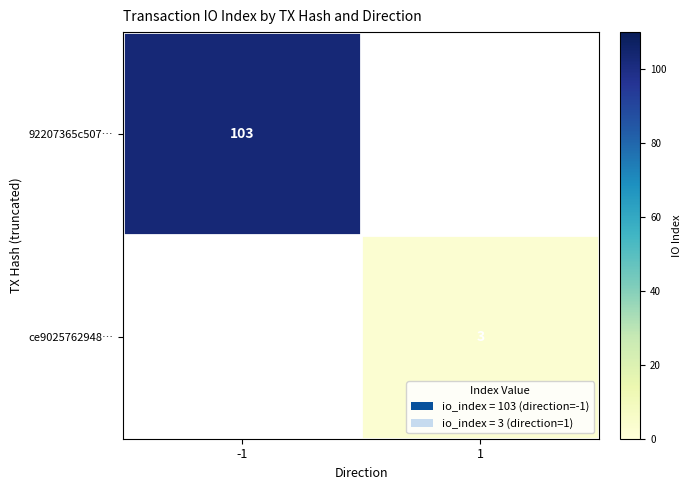

The value of 92207365c507… at -1 is 140. True or false?

False